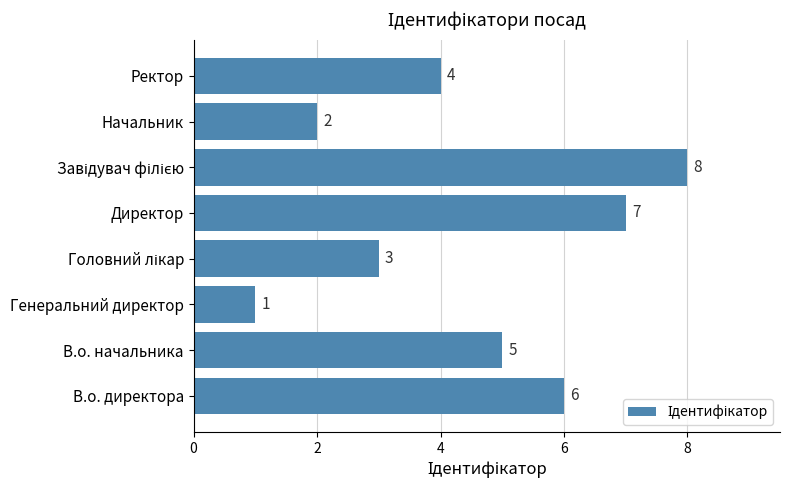

Reading bottom to top, transcribe all the data shown in this chart.

6	5	1	3	7	8	2	4